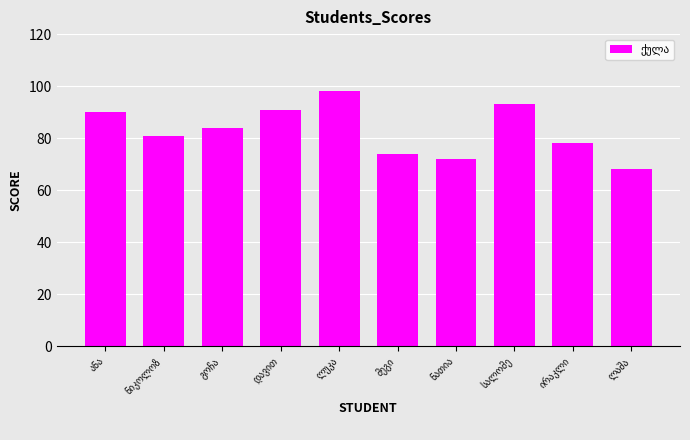

What is the value of the 2nd bar from the left?

81